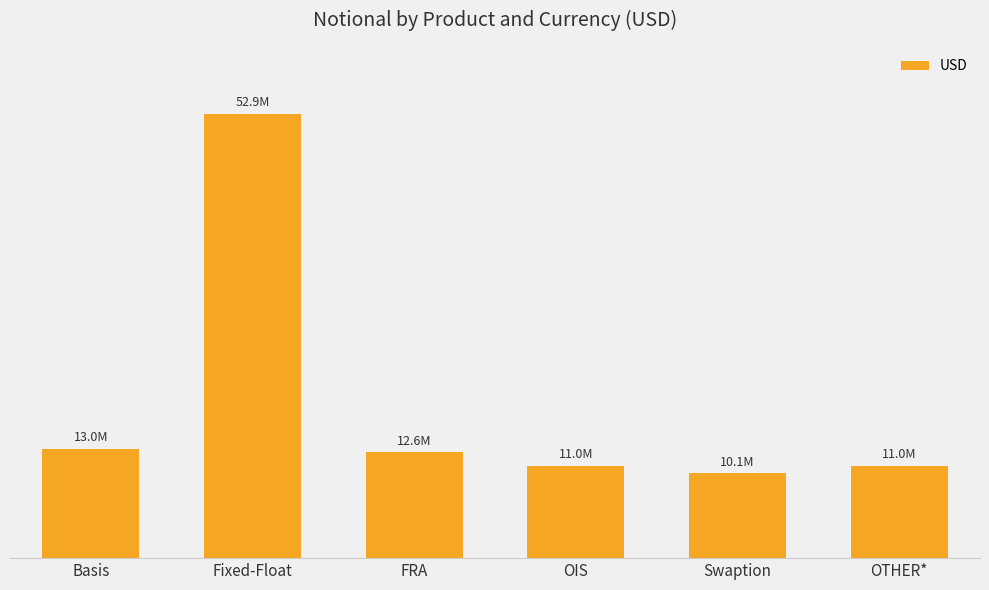

Where is the data nearest to the value 31500165?

Basis